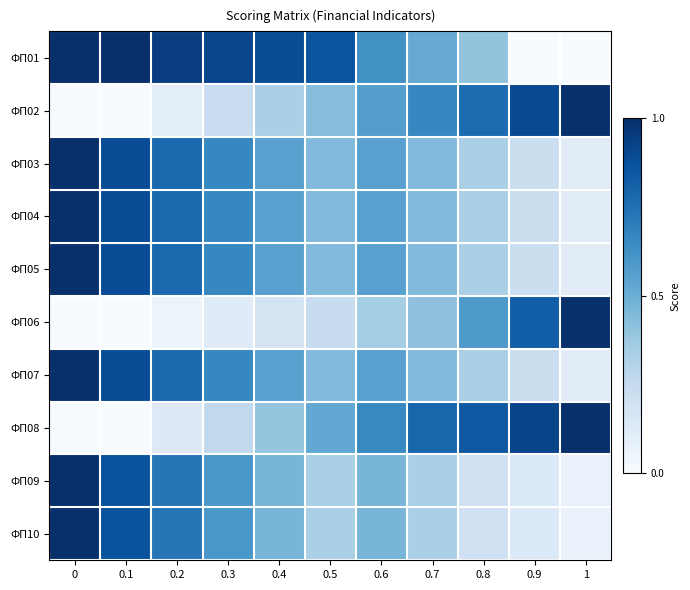

What is the total value across all series at 0?

7.0